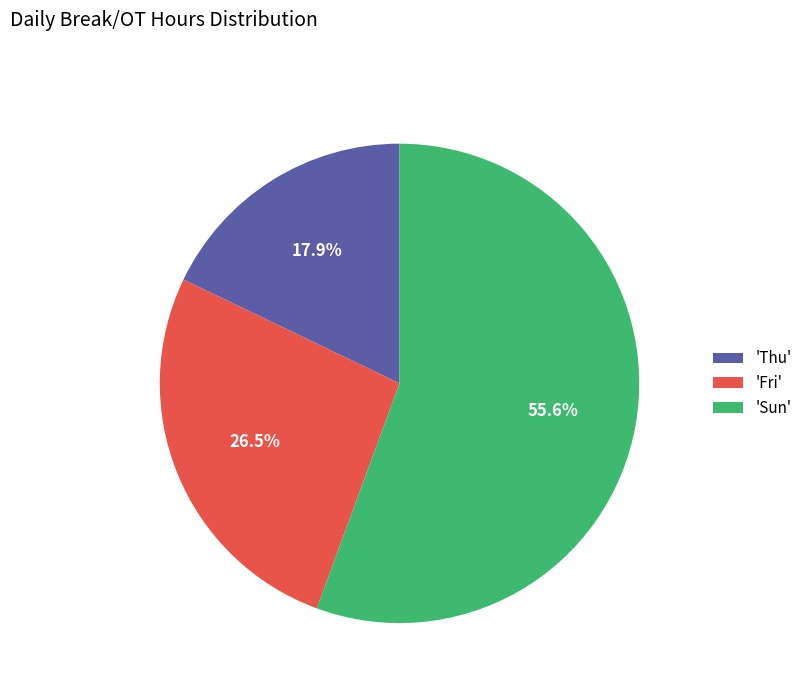

Does any single category account for the majority?

Yes